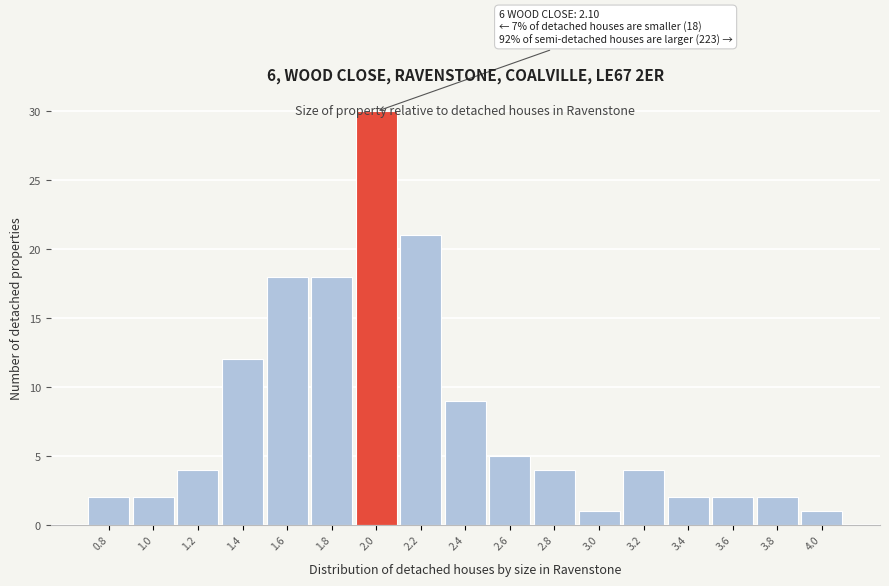

What is the label of the 13th bar from the right?

1.6